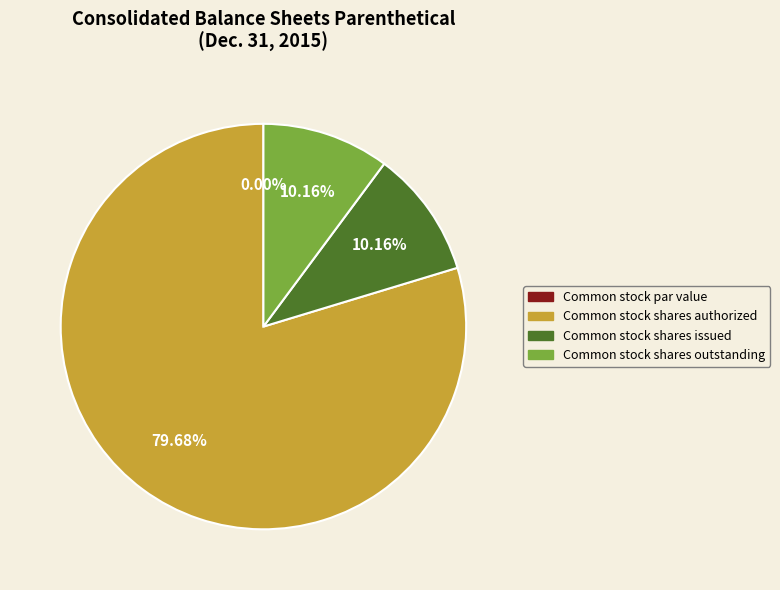

Is the sum of Common stock shares issued and Common stock shares outstanding greater than half?

No